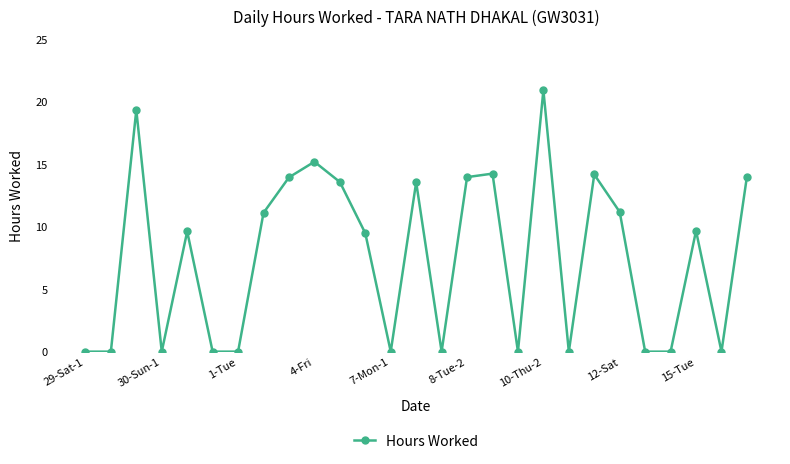

What is the average value?

7.6